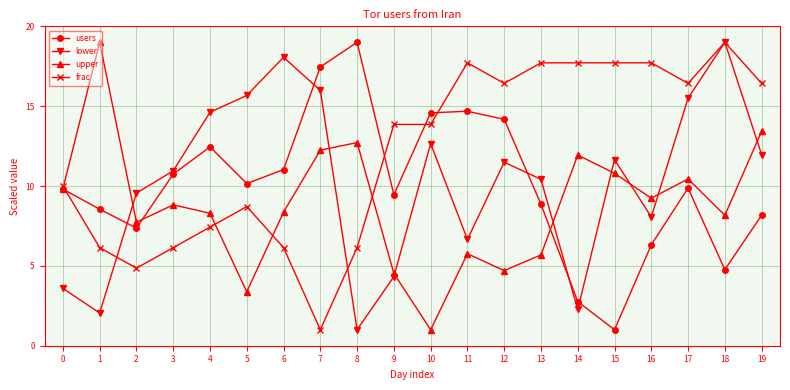

Rank the series at 1 from lowest to highest value.

lower, frac, users, upper